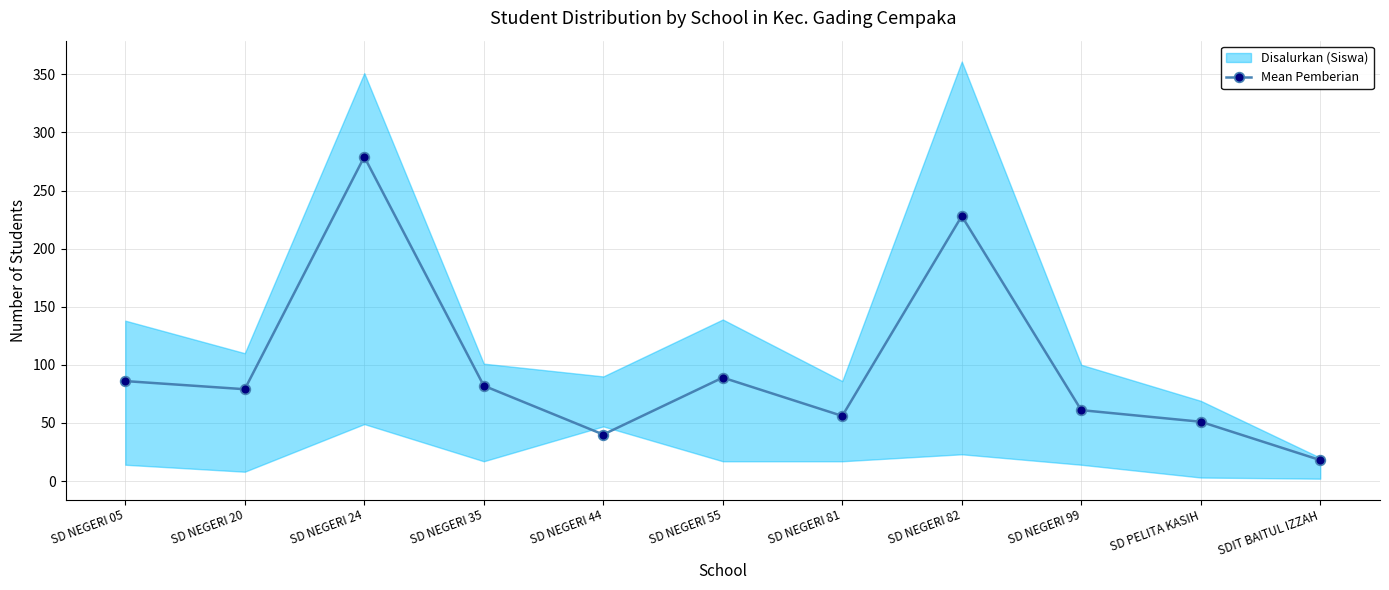

What position from the right is SD NEGERI 20?

10